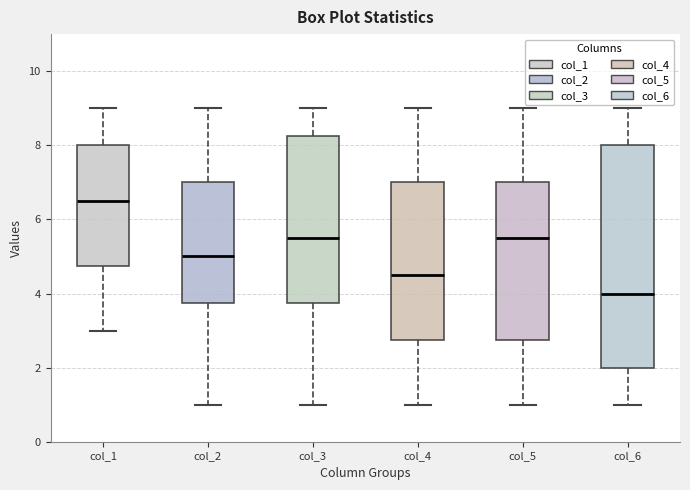

Which box has the highest median line?

col_1